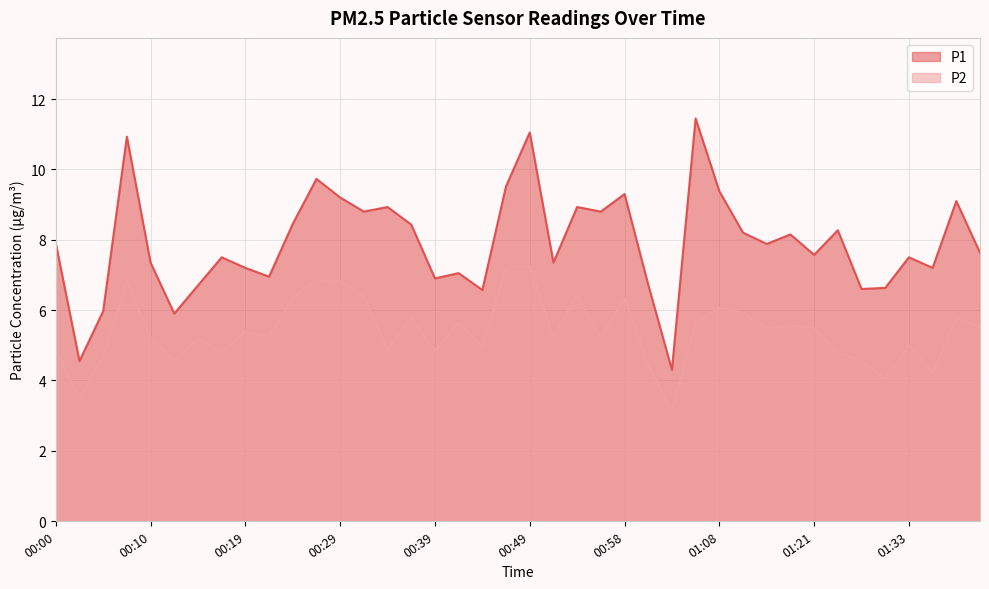

Between 00:17 and 01:03, which series saw the biggest shift?

P1